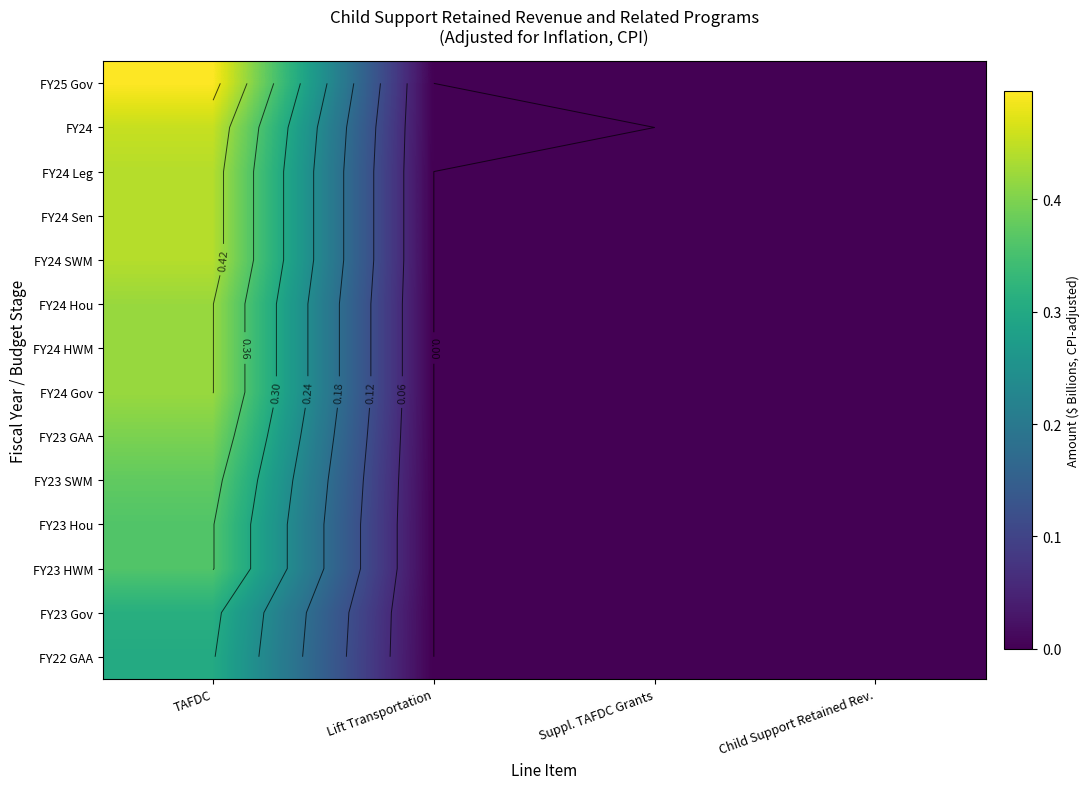

Rank the categories by FY23 GAA value from highest to lowest.

TAFDC, Lift Transportation, Suppl. TAFDC Grants, Child Support Retained Rev.